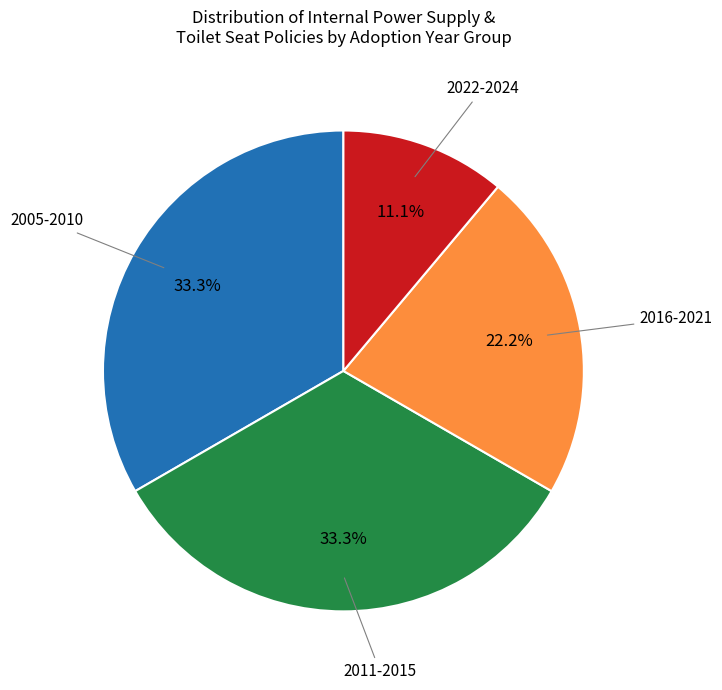

Does any single category account for the majority?

No